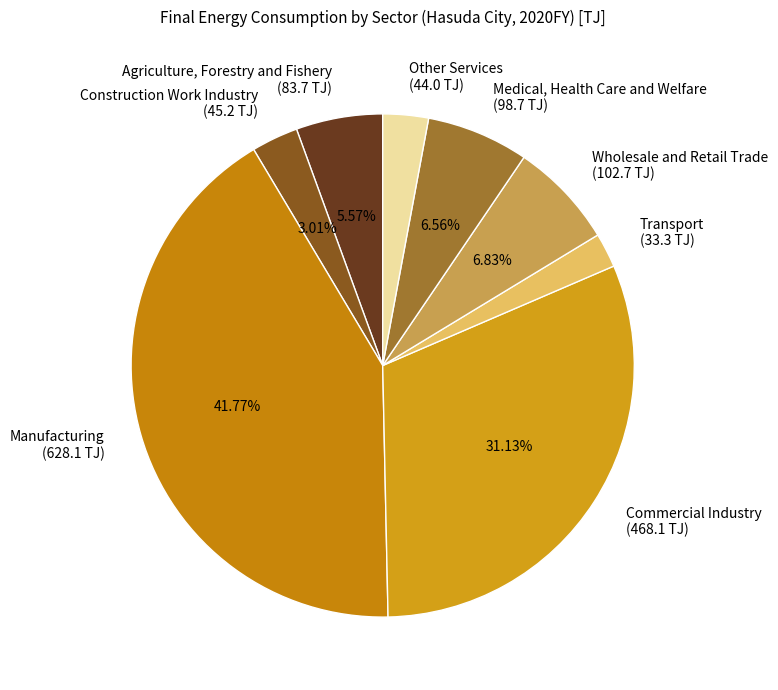

What portion of the pie excludes Agriculture, Forestry and Fishery?

94.4%